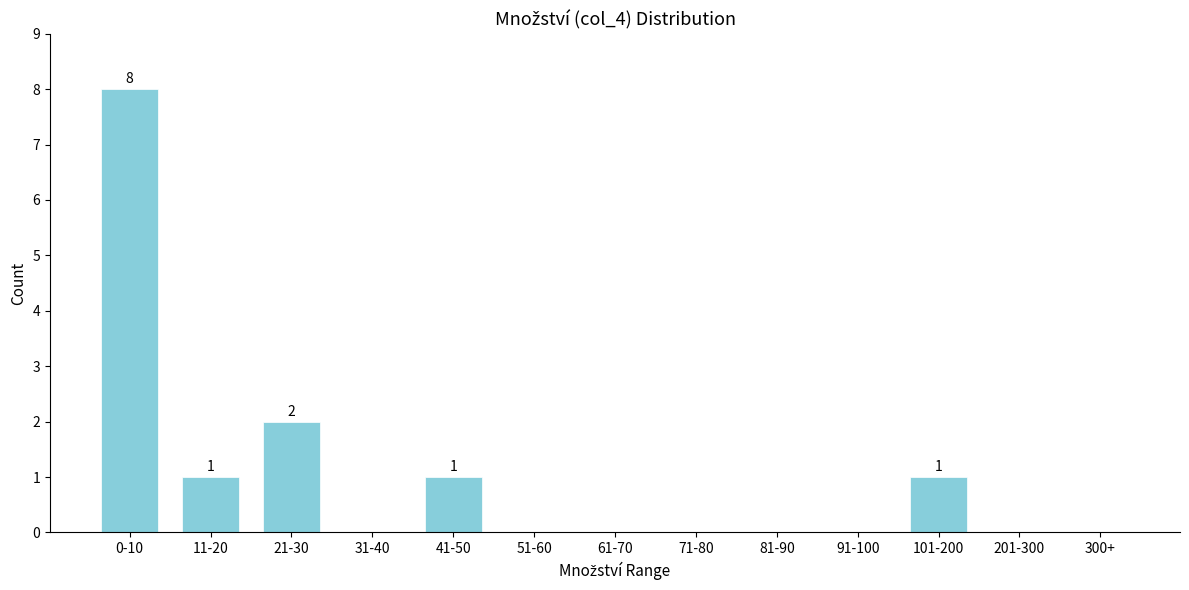

Reading right to left, transcribe all the data shown in this chart.

300+=0	201-300=0	101-200=1	91-100=0	81-90=0	71-80=0	61-70=0	51-60=0	41-50=1	31-40=0	21-30=2	11-20=1	0-10=8